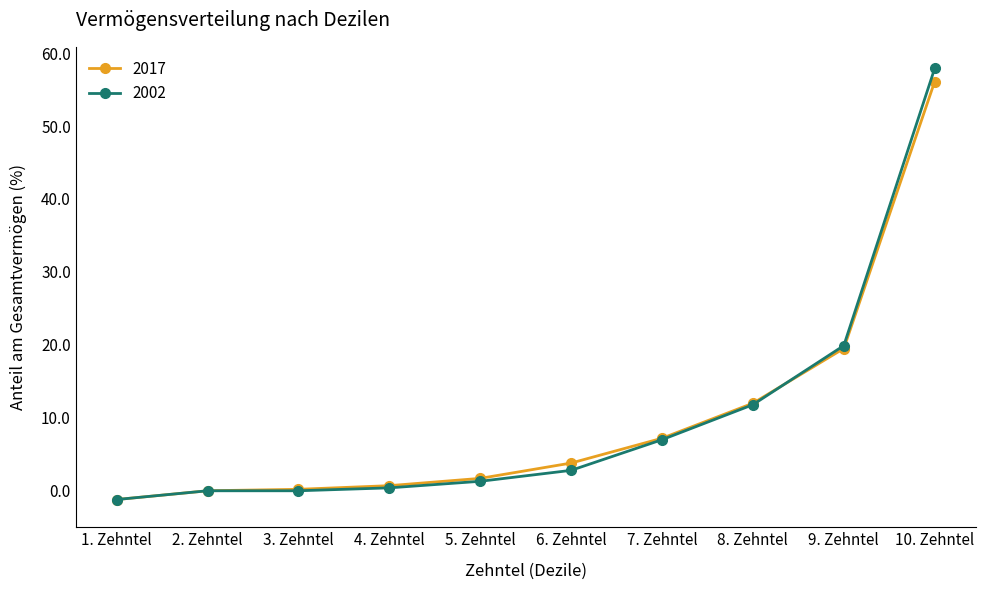

What is the sum of the 2017 values at 3. Zehntel and 10. Zehntel?

56.3